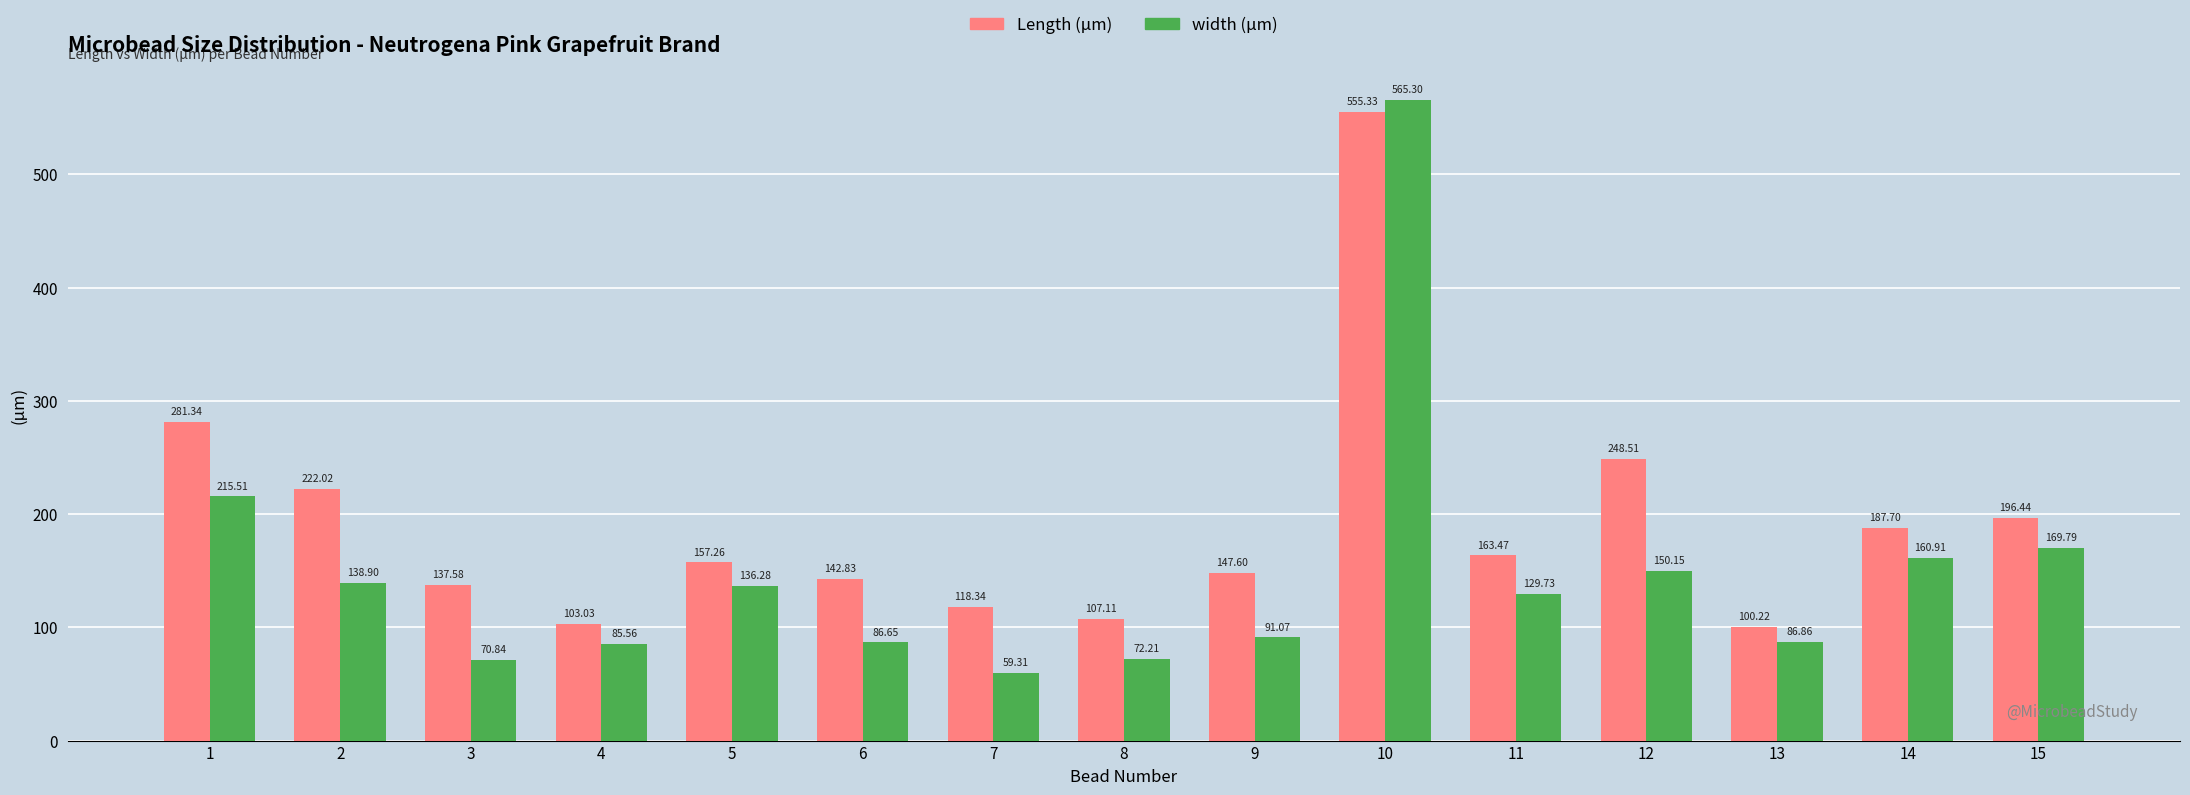

The Length (µm) series shows 177.5 at 7. True or false?

False